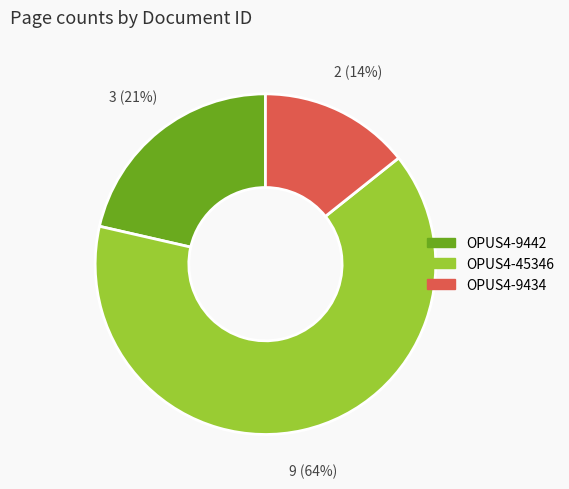

Which has a higher value, OPUS4-45346 or OPUS4-9434?

OPUS4-45346